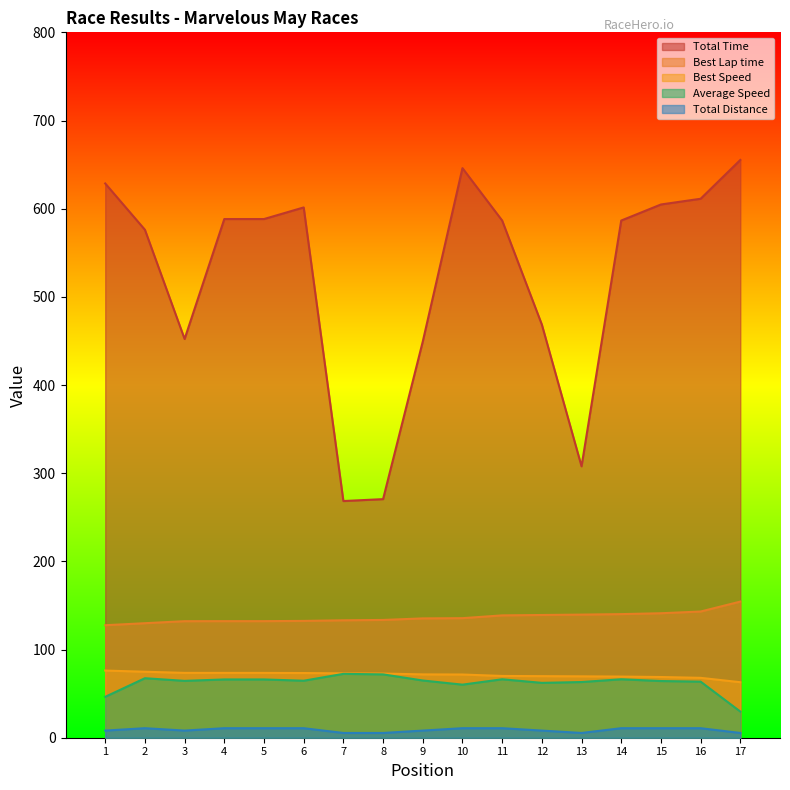

True or false: Total Time and Best Speed intersect in this chart.

False